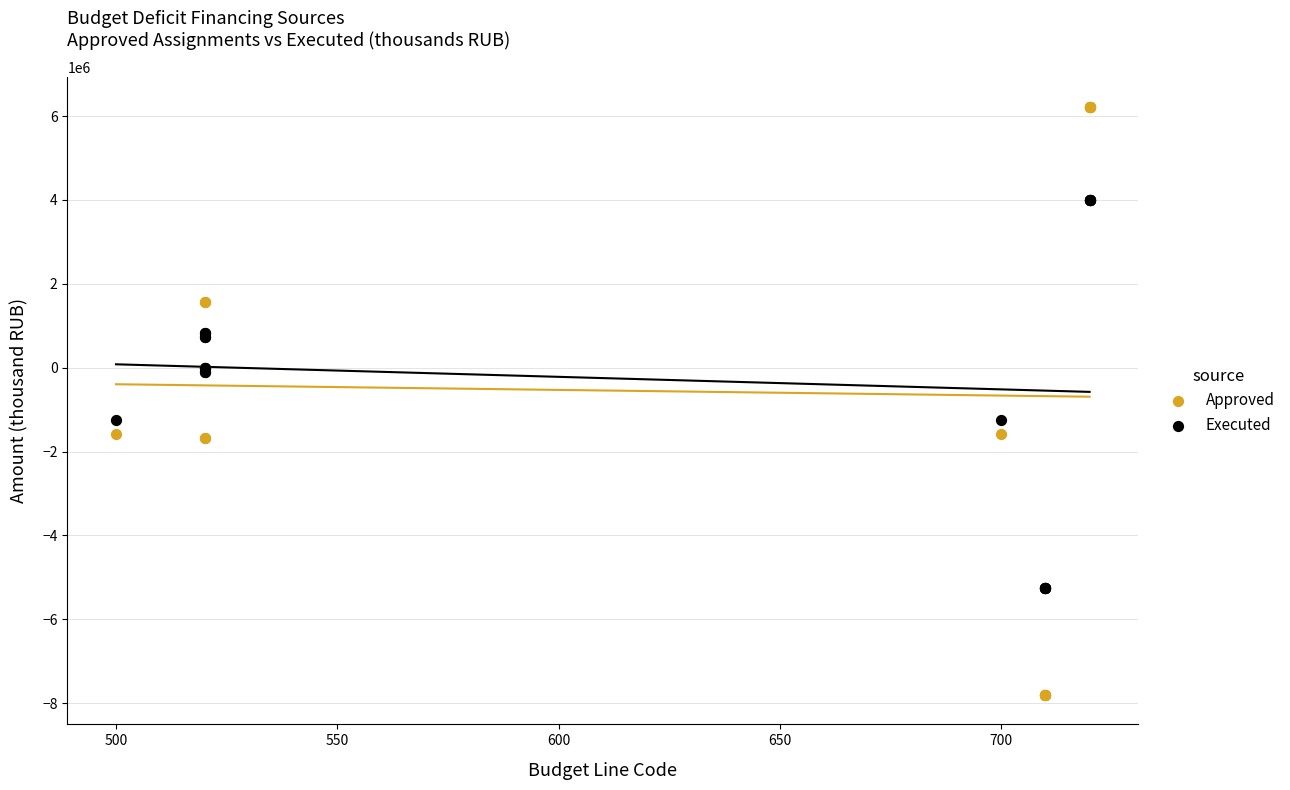

Which series has the widest spread of Y values?

Approved